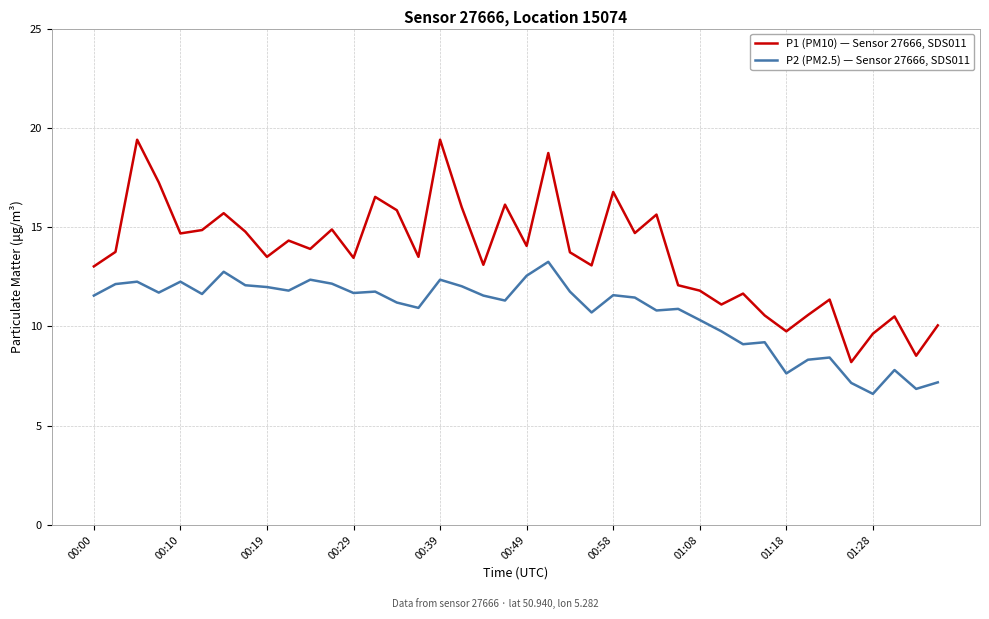

List the series in order of their overall mean, highest first.

P1 (PM10) — Sensor 27666, SDS011, P2 (PM2.5) — Sensor 27666, SDS011